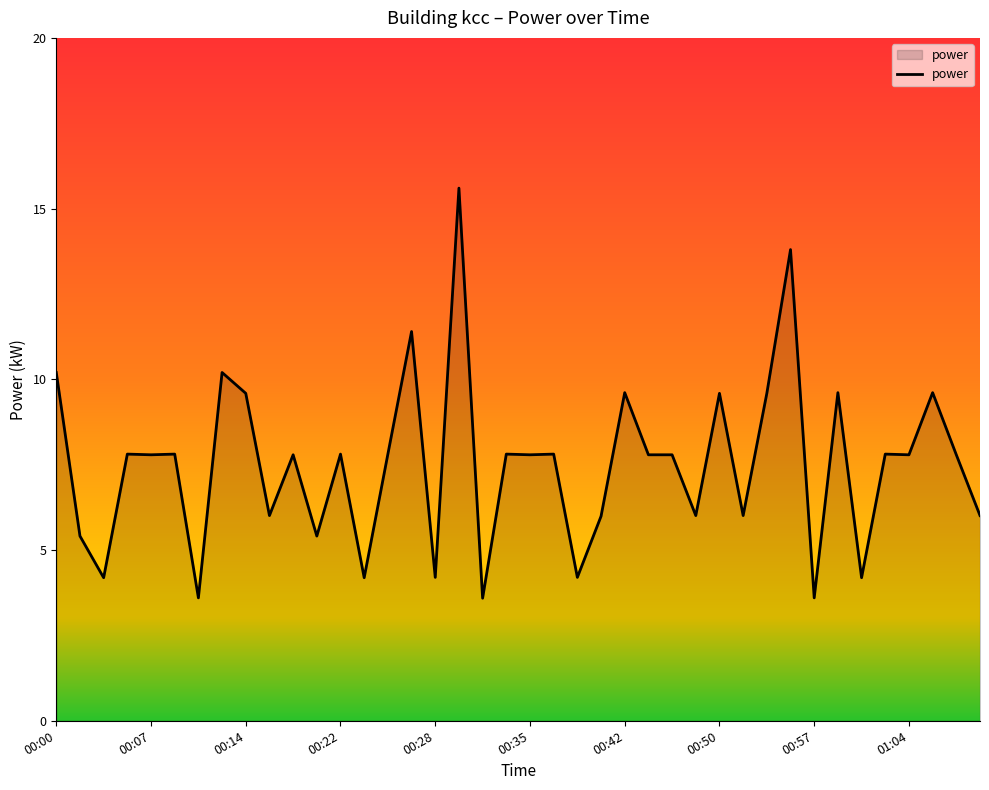

Reading left to right, list all the values displayed in this chart.

10.2	5.4	4.2	7.8	7.8	7.8	3.6	10.2	9.6	6.0	7.8	5.4	7.8	4.2	7.8	11.4	4.2	15.6	3.6	7.8	7.8	7.8	4.2	6.0	9.6	7.8	7.8	6.0	9.6	6.0	9.6	13.8	3.6	9.6	4.2	7.8	7.8	9.6	7.8	6.0